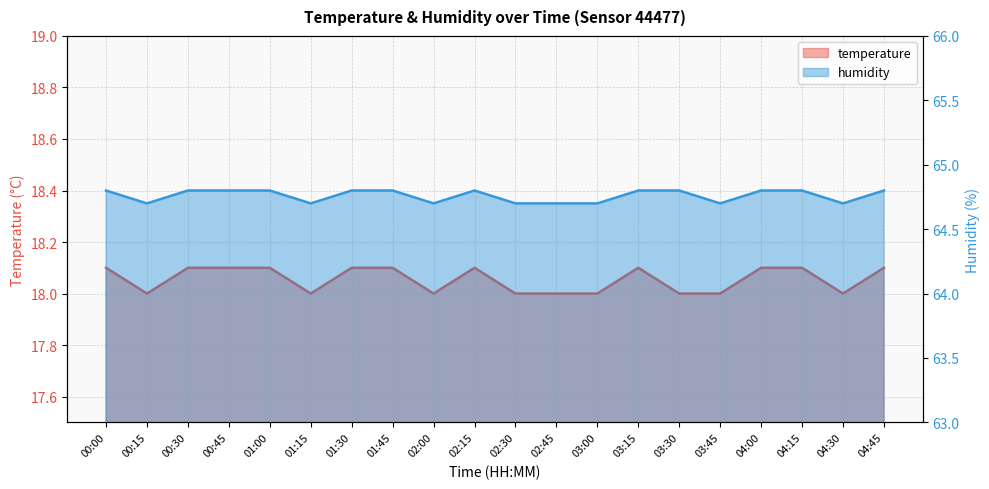

The humidity series shows 64.8 at 03:15. True or false?

True